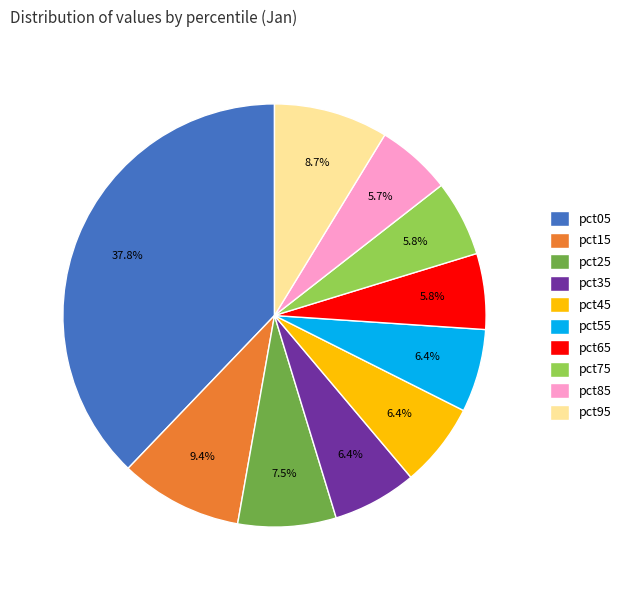

Do pct85 and pct75 together represent more than half of the pie?

No